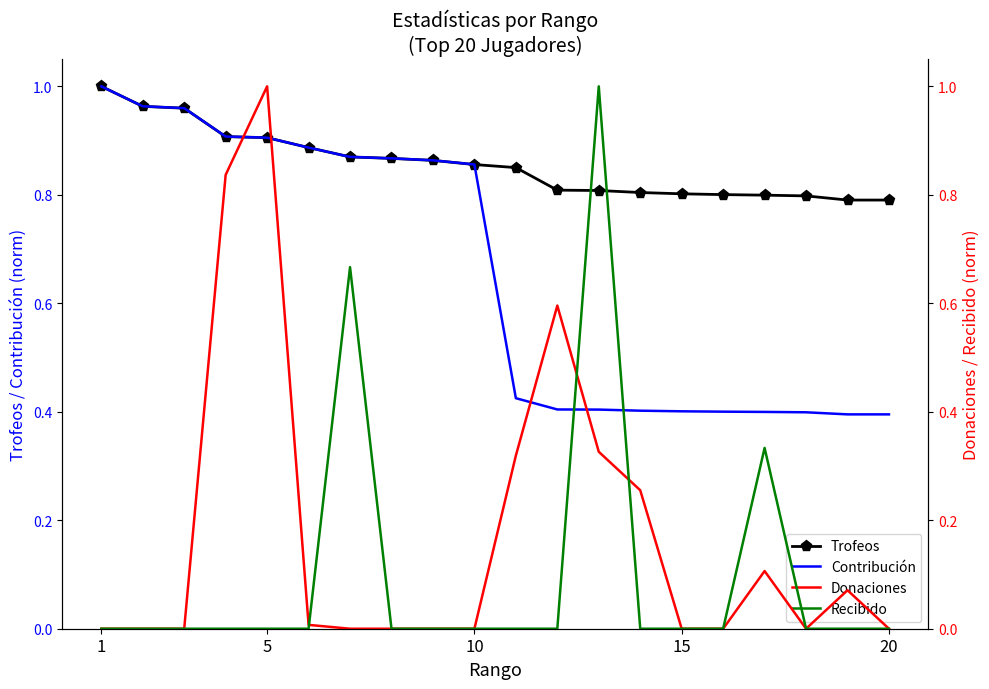

How many intersections are there between Recibido and Contribución?

2